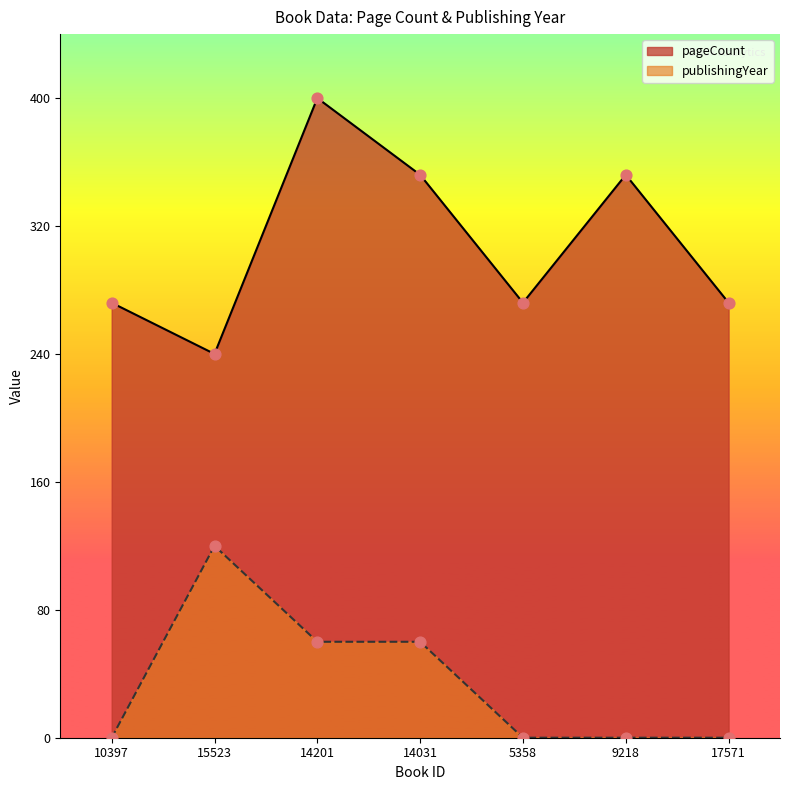

At which category is the sum across all series the highest?

14201